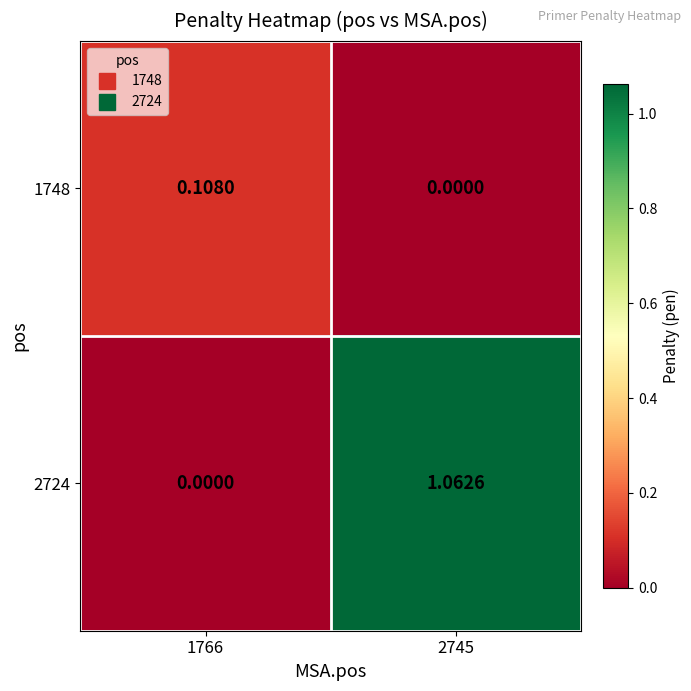

How many categories are shown in the chart?

2